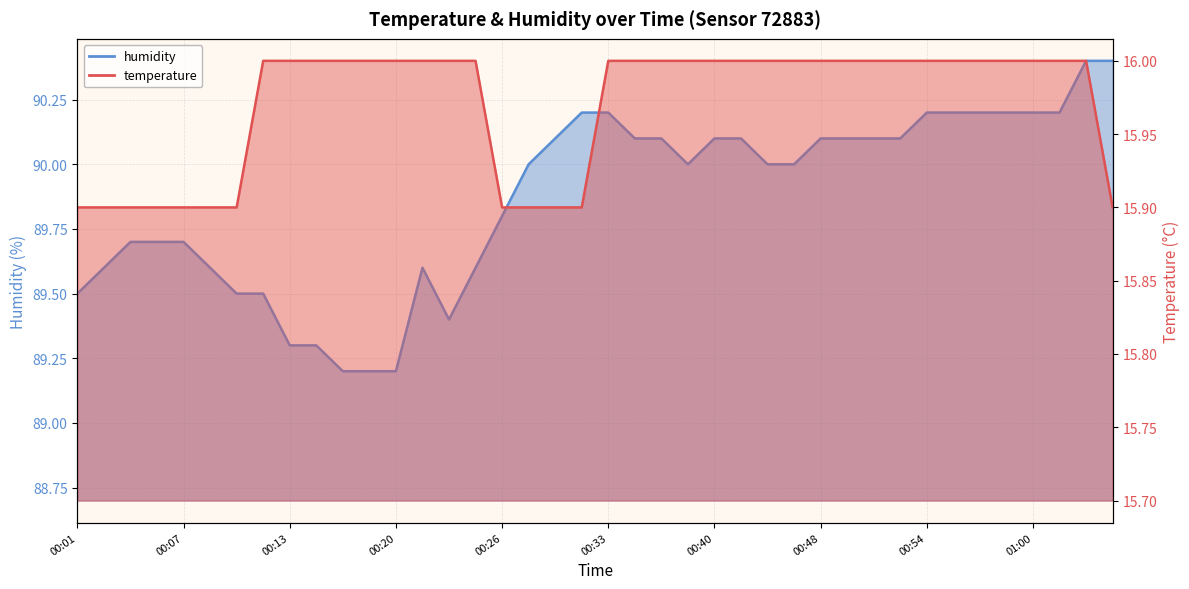

Reading right to left, extract all data points from this chart.

temperature: 15.9	16.0	16.0	16.0	16.0	16.0	16.0	16.0	16.0	16.0	16.0	16.0	16.0	16.0	16.0	16.0	16.0	16.0	16.0	16.0	15.9	15.9	15.9	15.9	16.0	16.0	16.0	16.0	16.0	16.0	16.0	16.0	16.0	15.9	15.9	15.9	15.9	15.9	15.9	15.9
humidity: 90.4	90.4	90.2	90.2	90.2	90.2	90.2	90.2	90.1	90.1	90.1	90.1	90.0	90.0	90.1	90.1	90.0	90.1	90.1	90.2	90.2	90.1	90.0	89.8	89.6	89.4	89.6	89.2	89.2	89.2	89.3	89.3	89.5	89.5	89.6	89.7	89.7	89.7	89.6	89.5